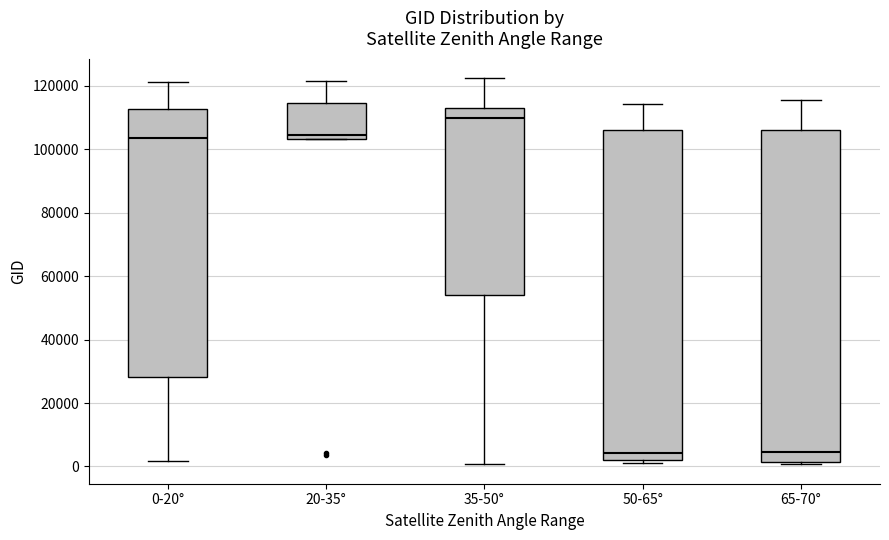

Reading left to right, read every box against the y-axis: the position of its median line, the range the box covers, and the ends of its whiskers. The values are not printed on the chart, so give them approximately, as read against the axis.

0-20°: median 104000, box 28000 to 112000, whiskers 2000 to 122000
20-35°: median 104000 (just above the box's lower edge), box 104000 to 114000, whiskers 104000 to 122000
35-50°: median 110000, box 54000 to 114000, whiskers 0 to 122000
50-65°: median 4000, box 2000 to 106000, whiskers 2000 (just below the box's lower edge) to 114000
65-70°: median 4000, box 2000 to 106000, whiskers 0 to 116000